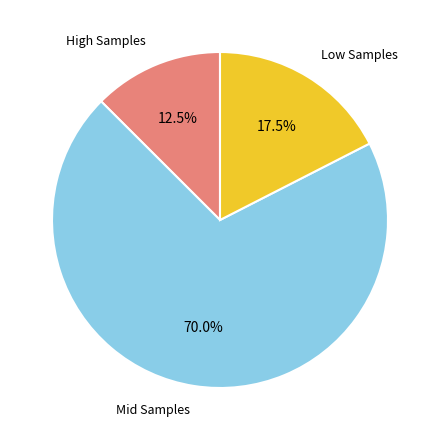

To the nearest percent, what is the average slice percentage?

33%